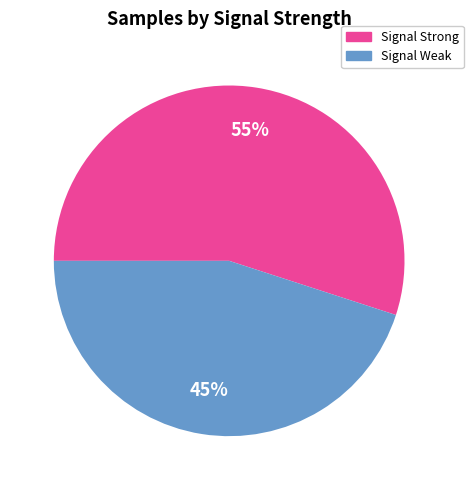

Which slice is the largest?

Signal Strong